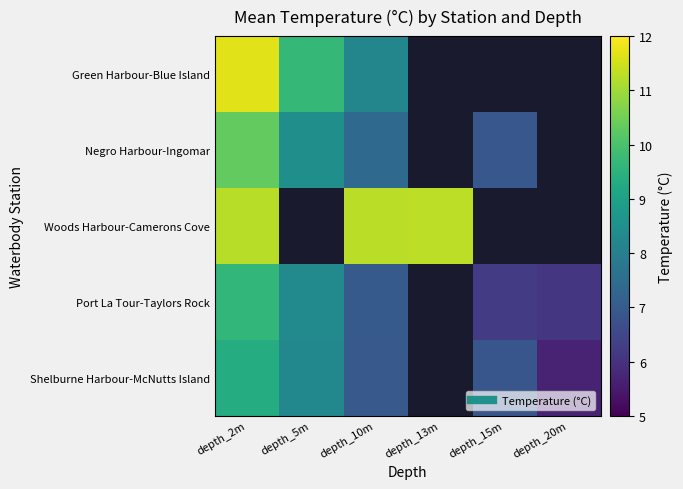

What value does the Negro Harbour-Ingomar series have at depth_15m?

6.9